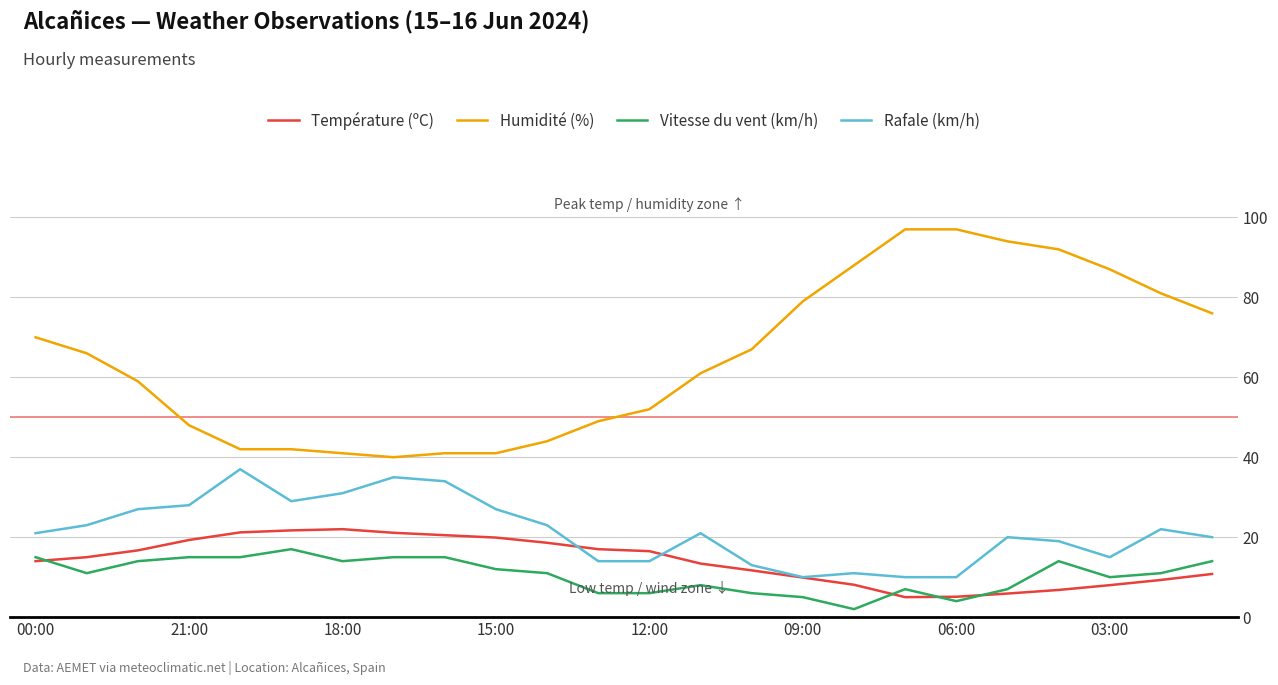

What is the smallest value displayed?

2.0